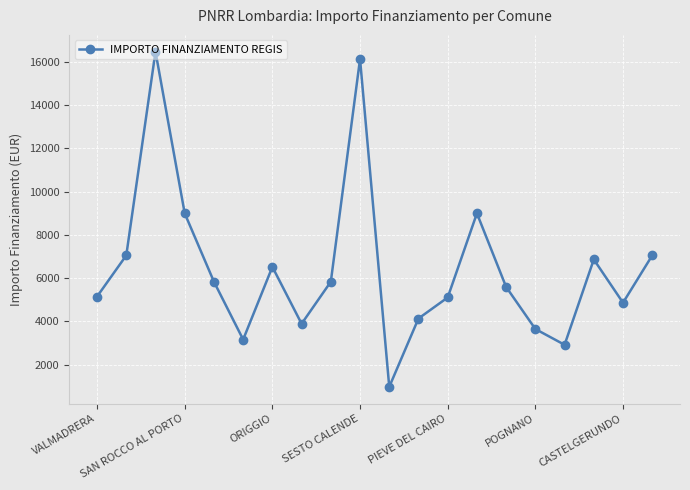

What is the value of the 5th point from the left?

5832